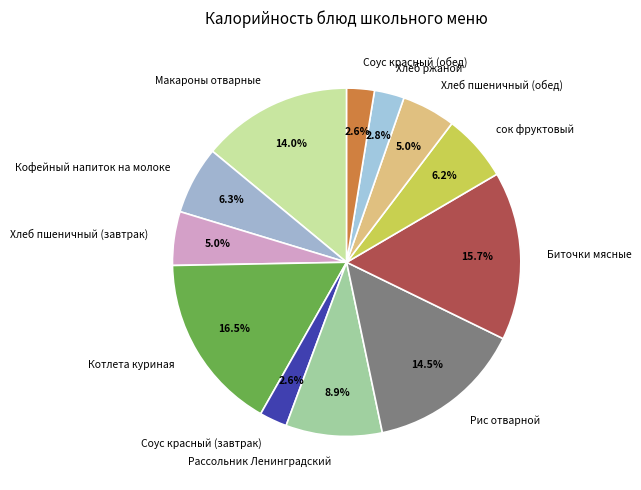

Which category has the biggest portion of the pie?

Котлета куриная